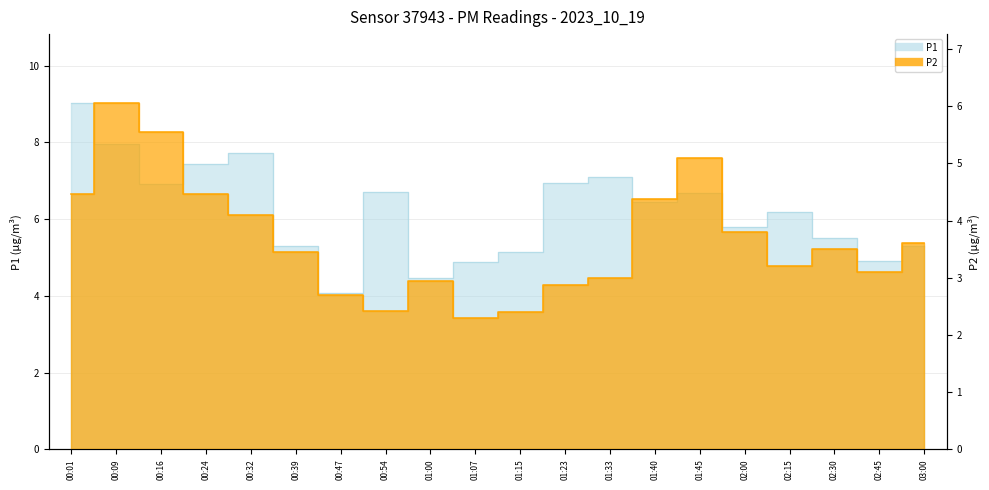

What is the spread (max minus min) of values at 00:39?

1.8